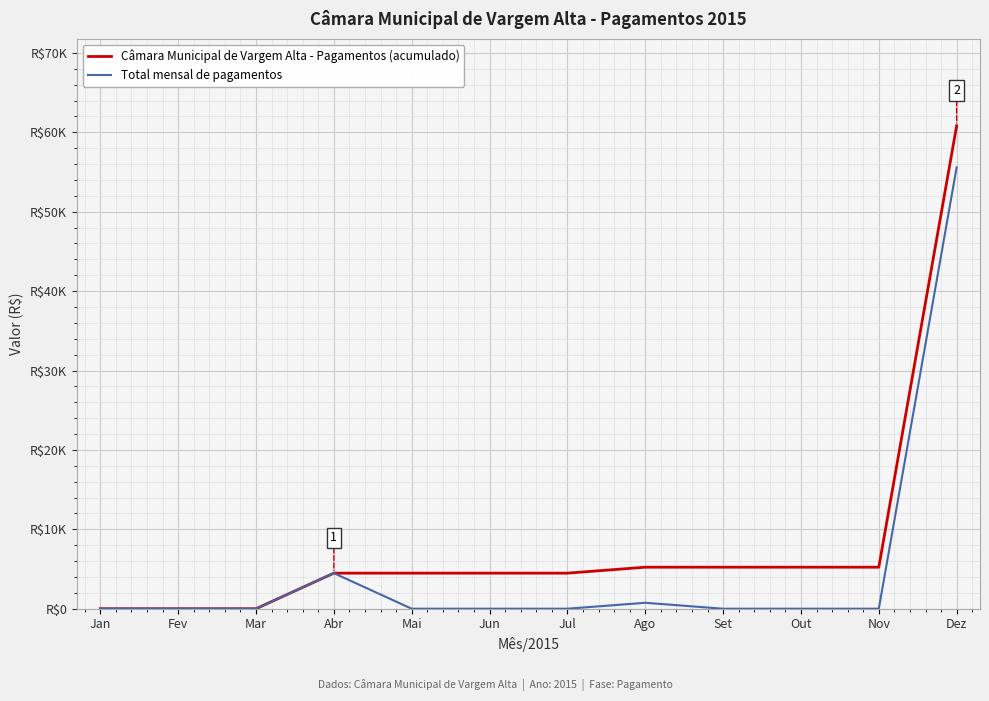

What is the sum of all Câmara Municipal de Vargem Alta - Pagamentos (acumulado) values?

99650.3